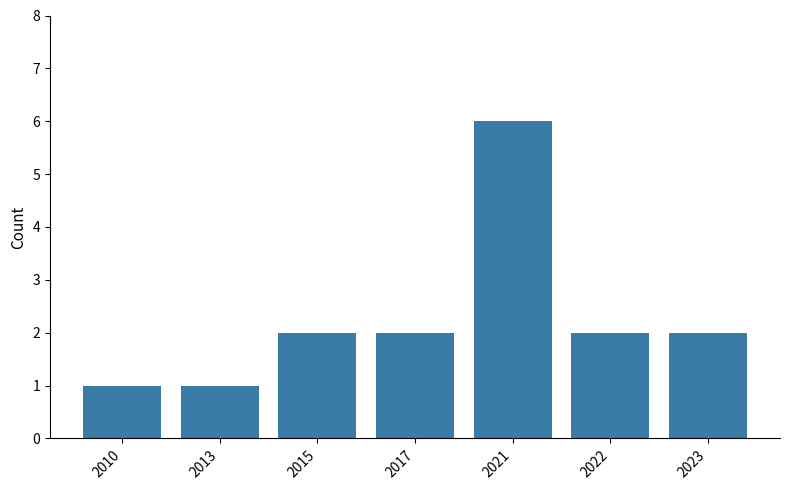

What is the smallest value displayed?

1